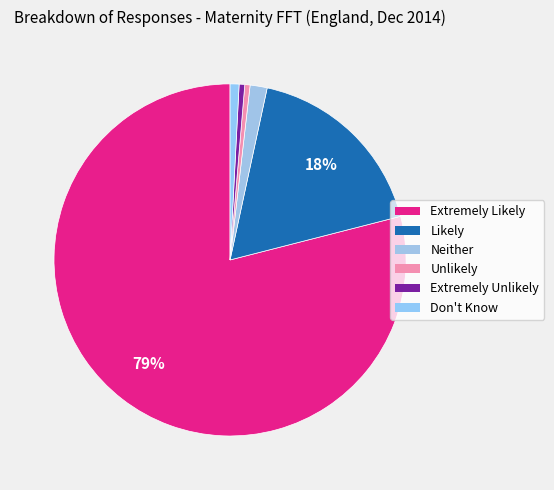

Does any single category account for the majority?

Yes